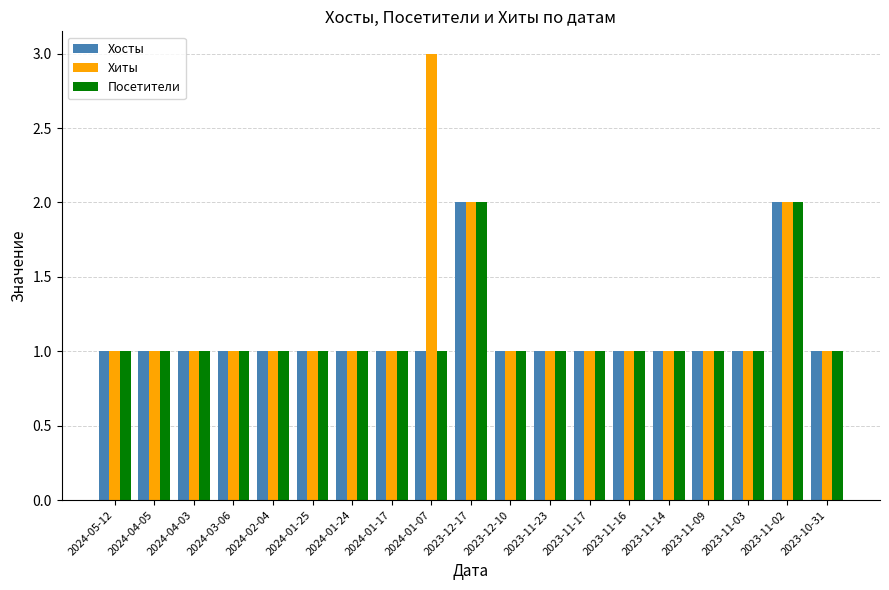

What is the sum of all Хосты values?

21